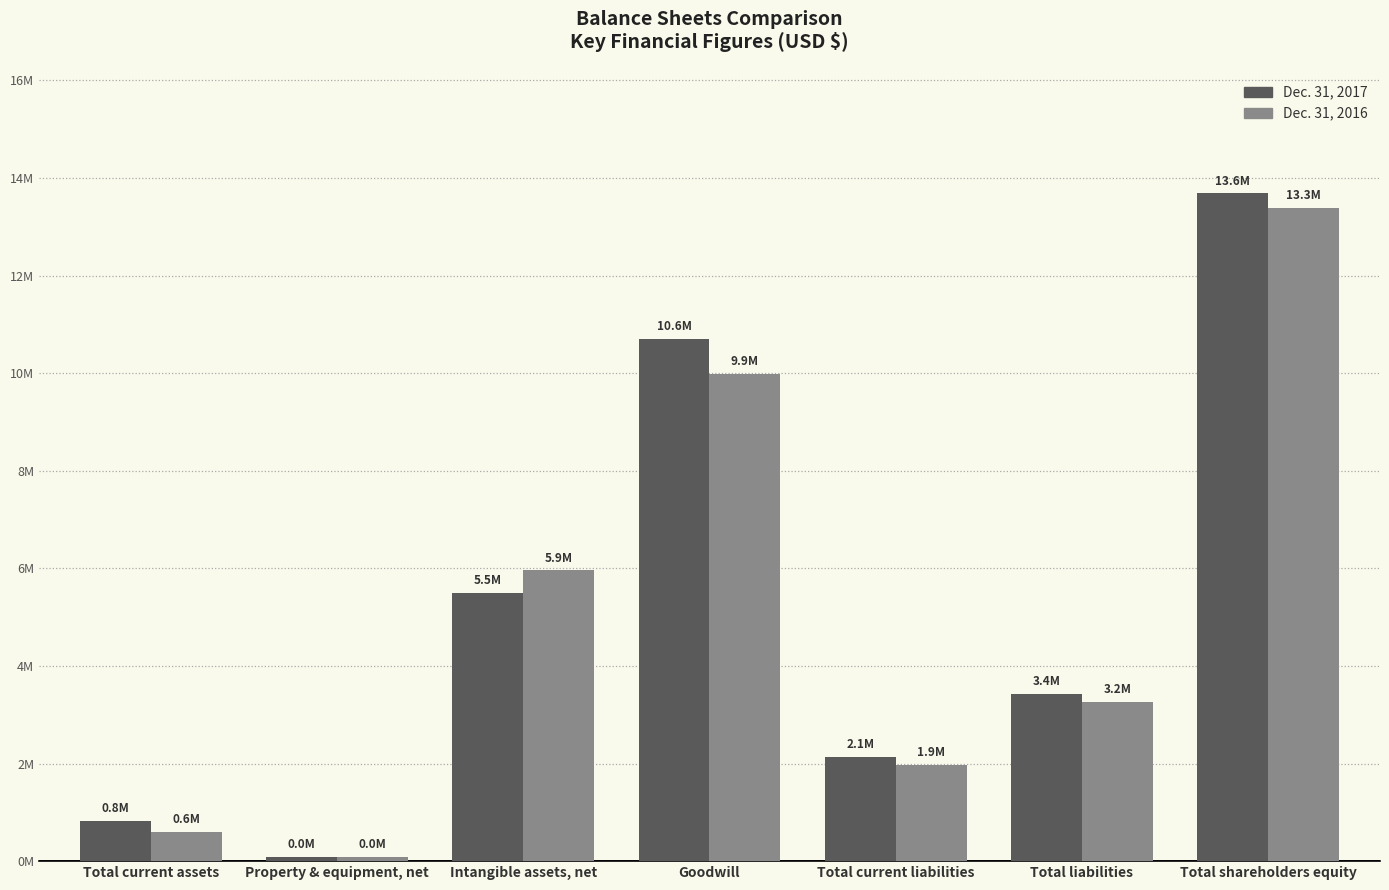

Is the value of Dec. 31, 2017 at Property & equipment, net greater than the value of Dec. 31, 2016 at Total liabilities?

No